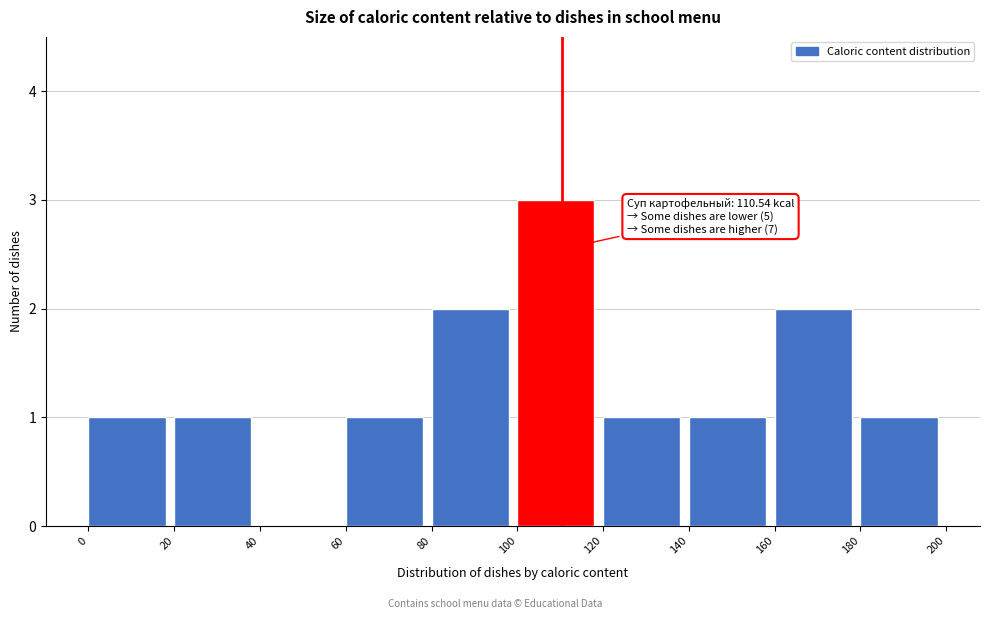

Over which range of the x-axis is the bar tallest?

100 to 120